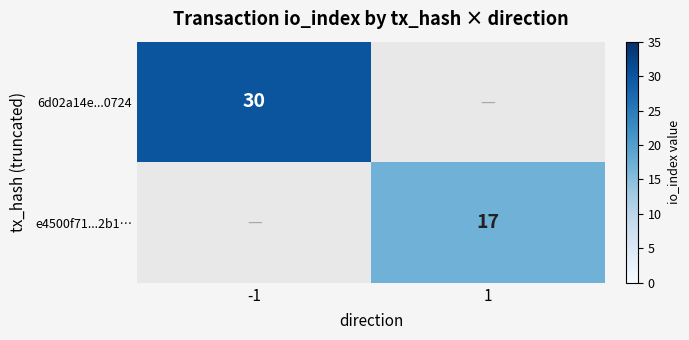

At how many categories does at least one series exceed 28?

1